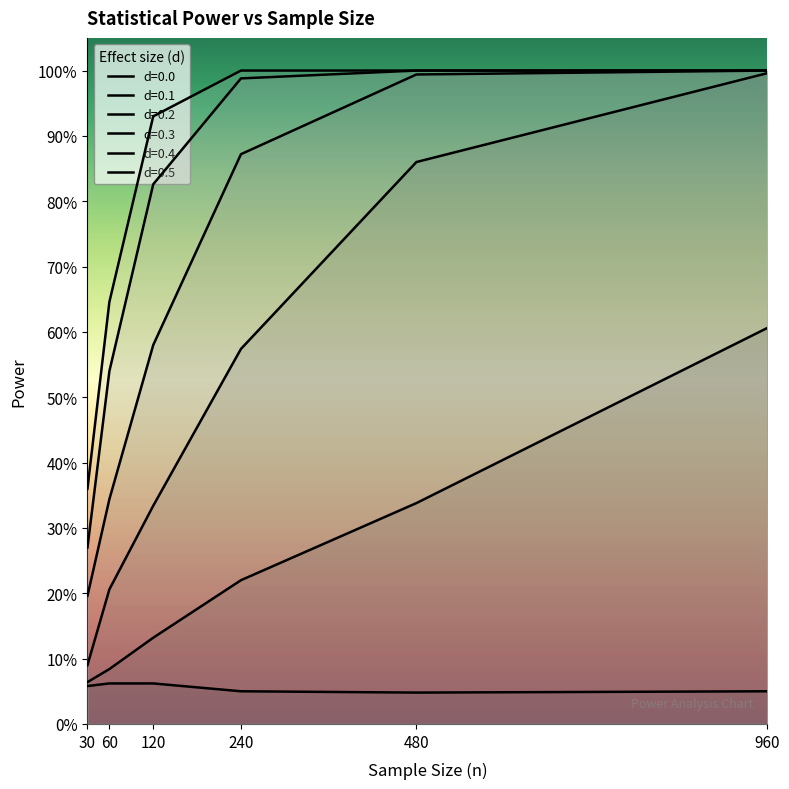

What is the value of the d=0.2 point at the 4th from the left?

0.6